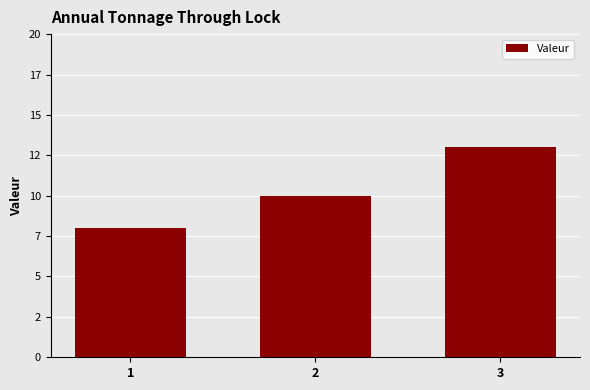

Does the chart contain any negative values?

No